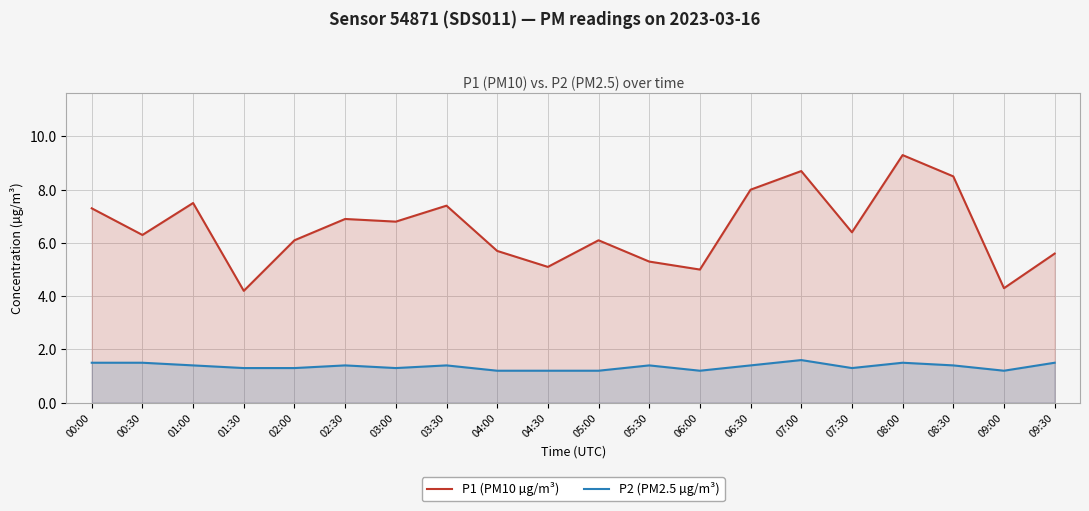

True or false: P2 (PM2.5 µg/m³) has more than 1 interior local peaks.

True